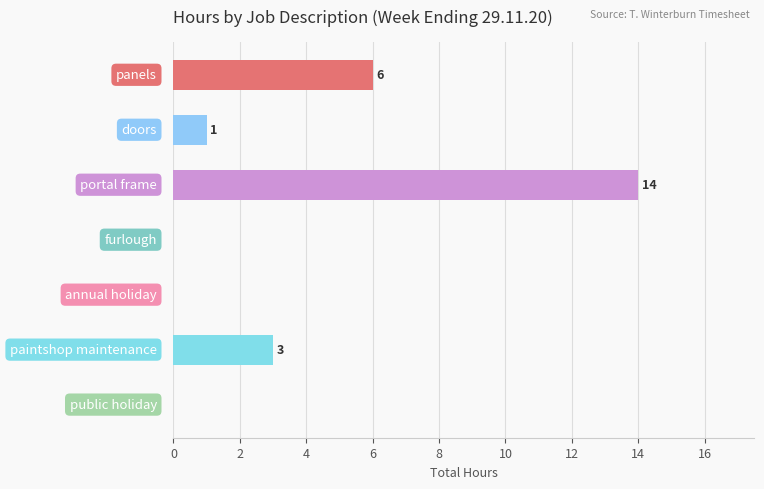

Count the number of data series in this chart.

1